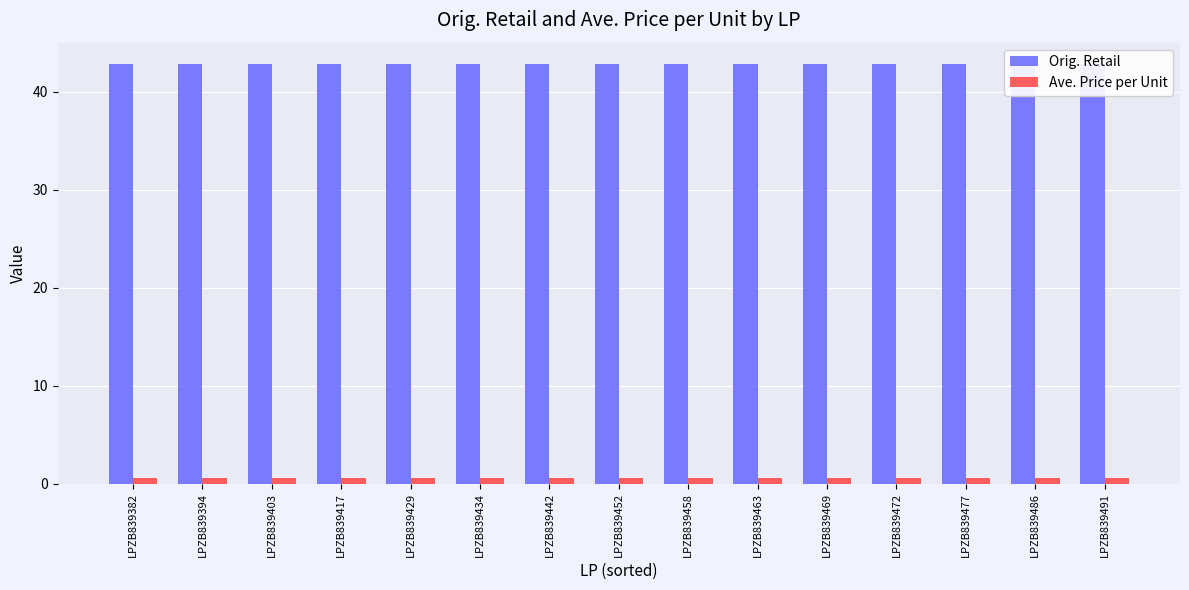

What is the highest value of the Ave. Price per Unit series?

0.6